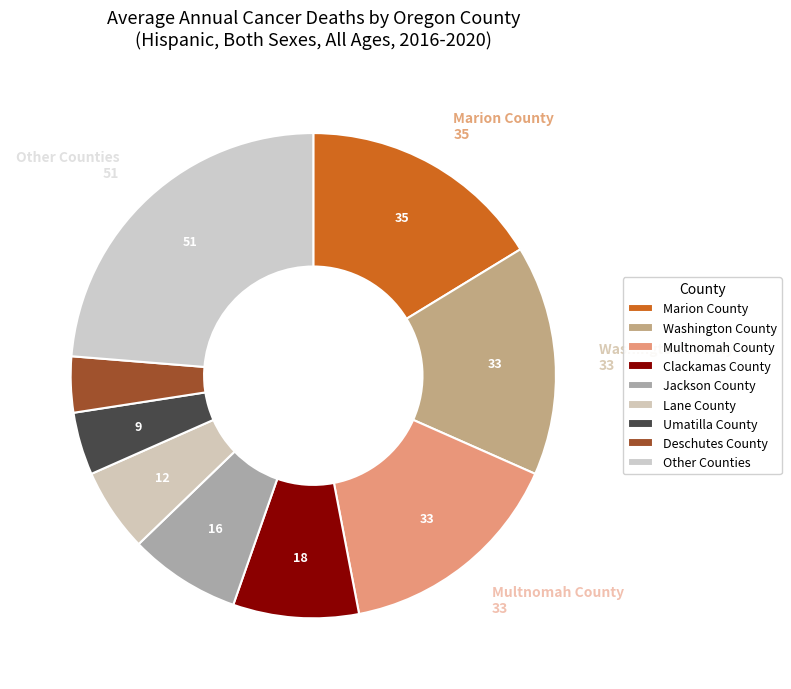

How many slices are in this pie chart?

9